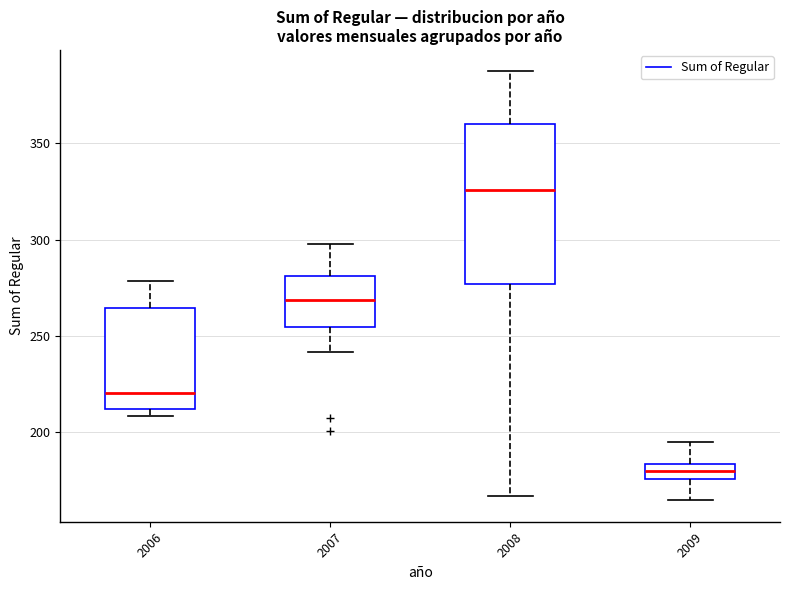

Which box is the tallest, from its lower edge to its upper edge?

2008